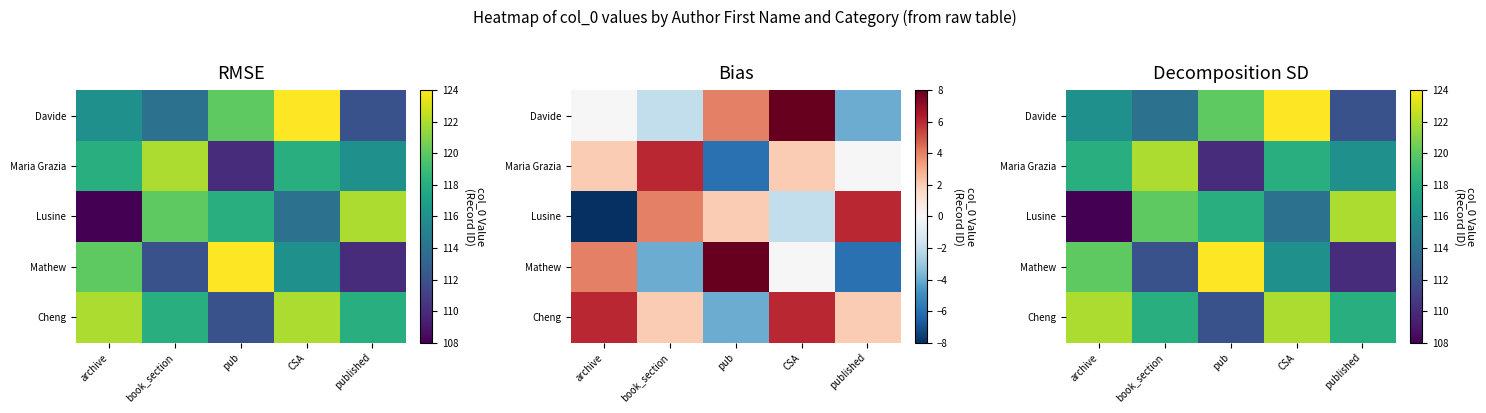

Is the value of Davide at CSA greater than the value of Lusine at published?

Yes